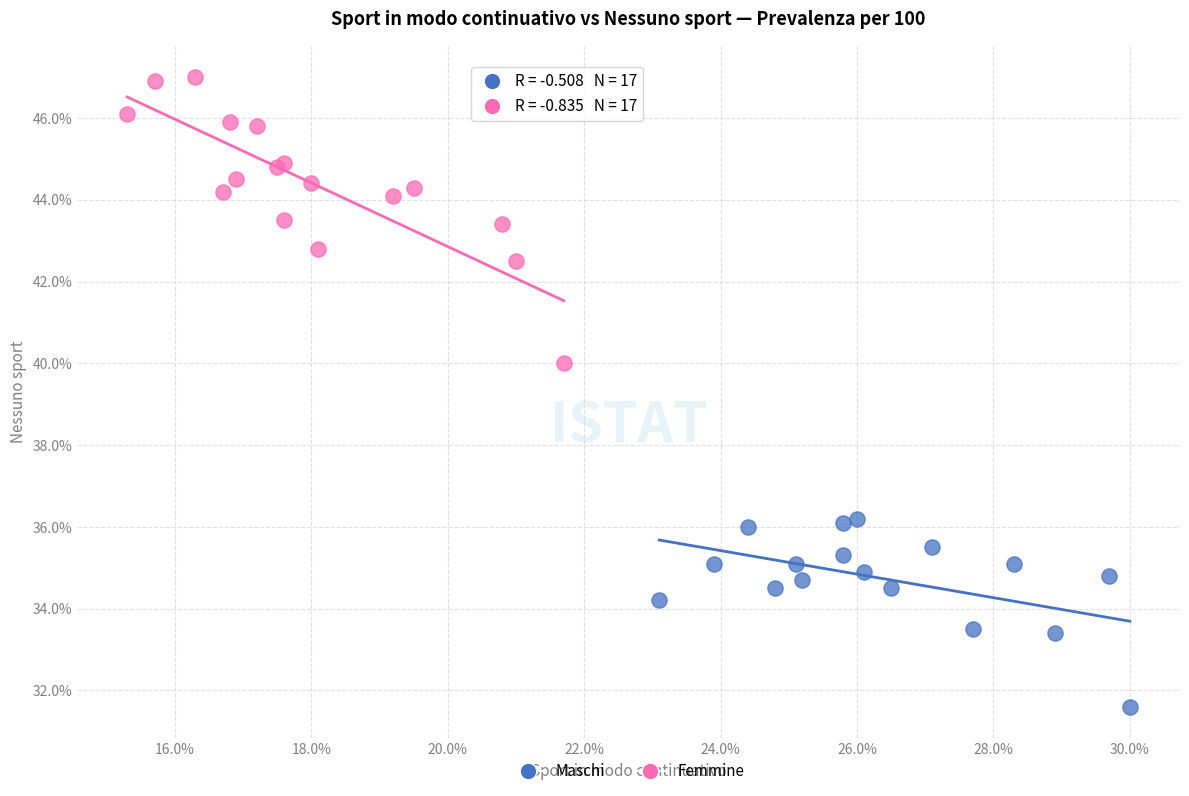

Which series contains the highest Y value?

Femmine